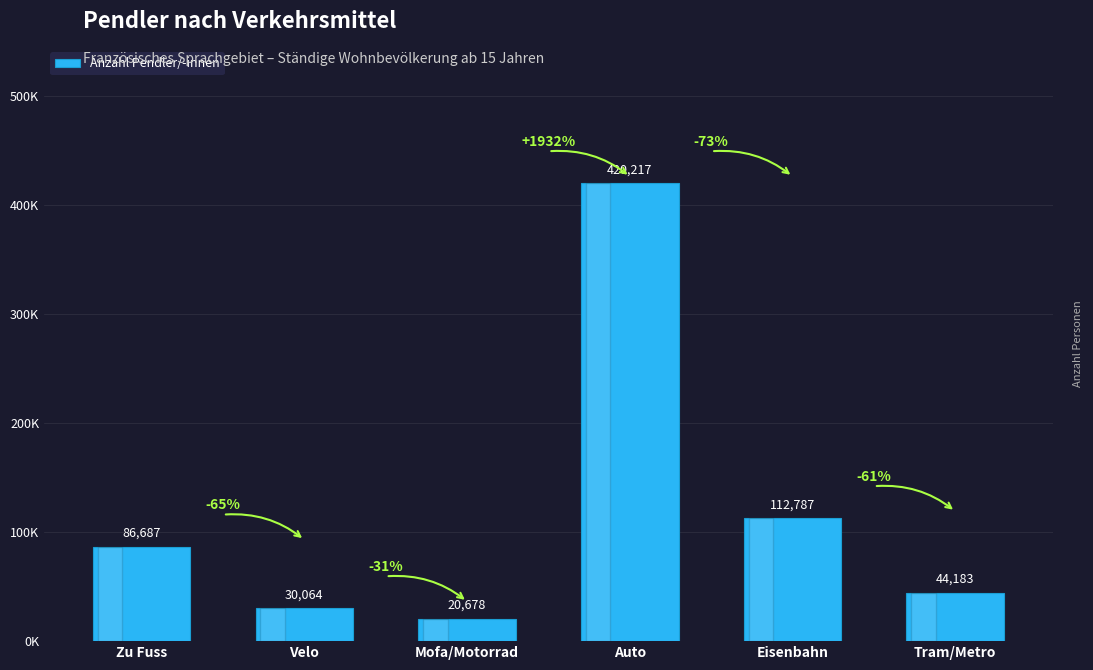

What is the difference between the maximum and minimum values?

399539.1